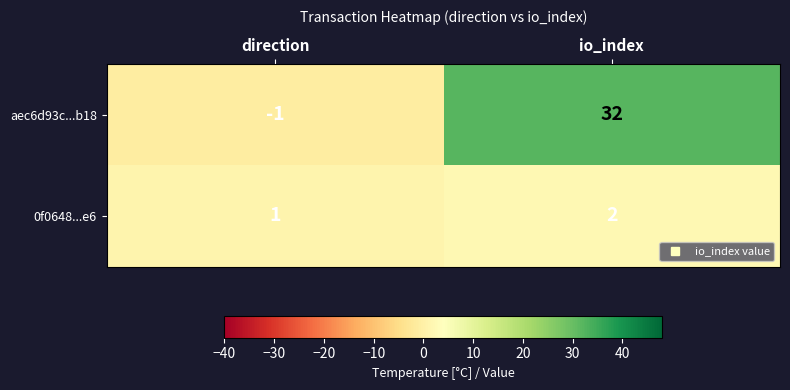

How many data points in aec6d93c...b18 are less than 32?

1